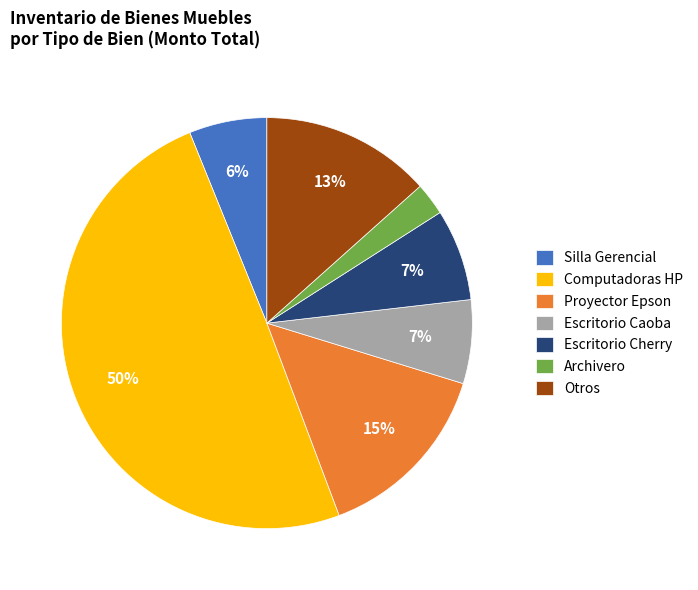

To the nearest percent, what is the difference between the largest and smallest slice percentages?

47%